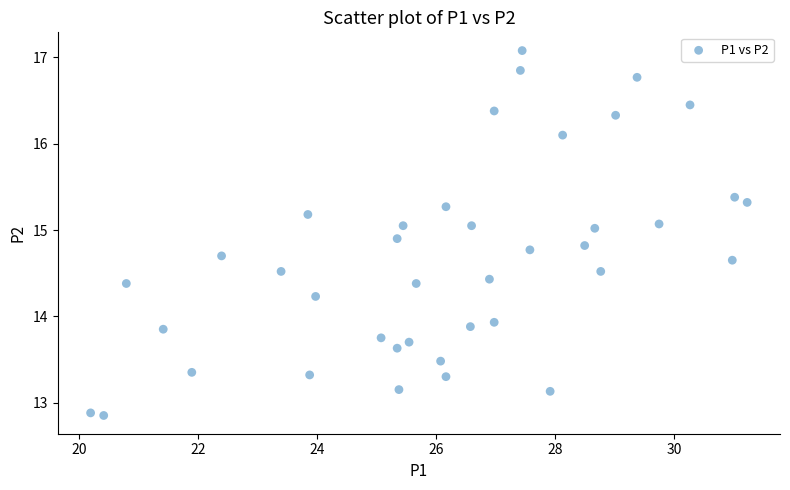

What Y value in the scatter plot is closest to 14?

13.9